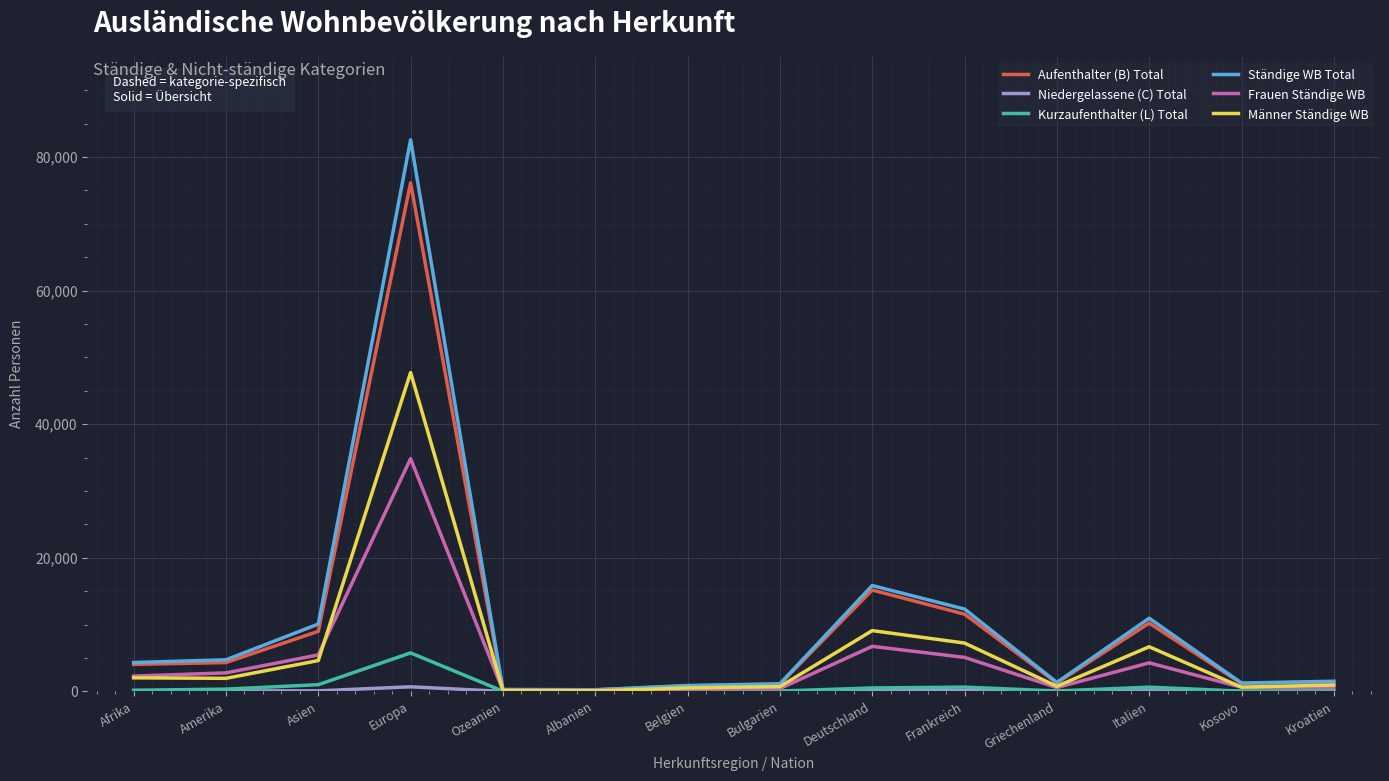

At how many categories does at least one series exceed 67331?

1